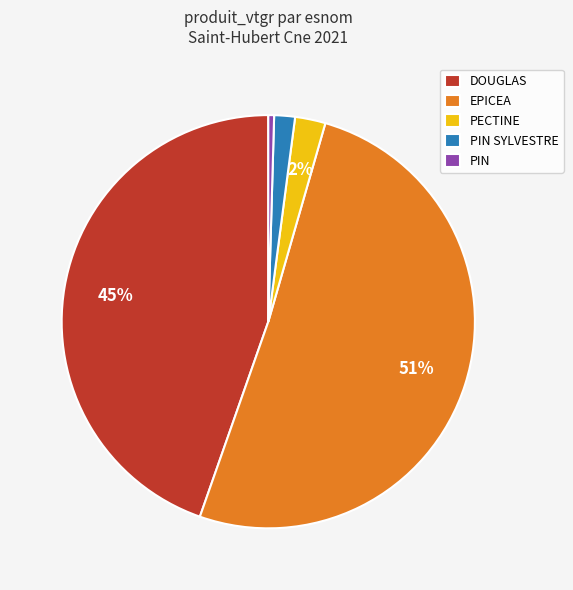

To the nearest percent, what is the difference between the PECTINE and PIN slice percentages?

2%